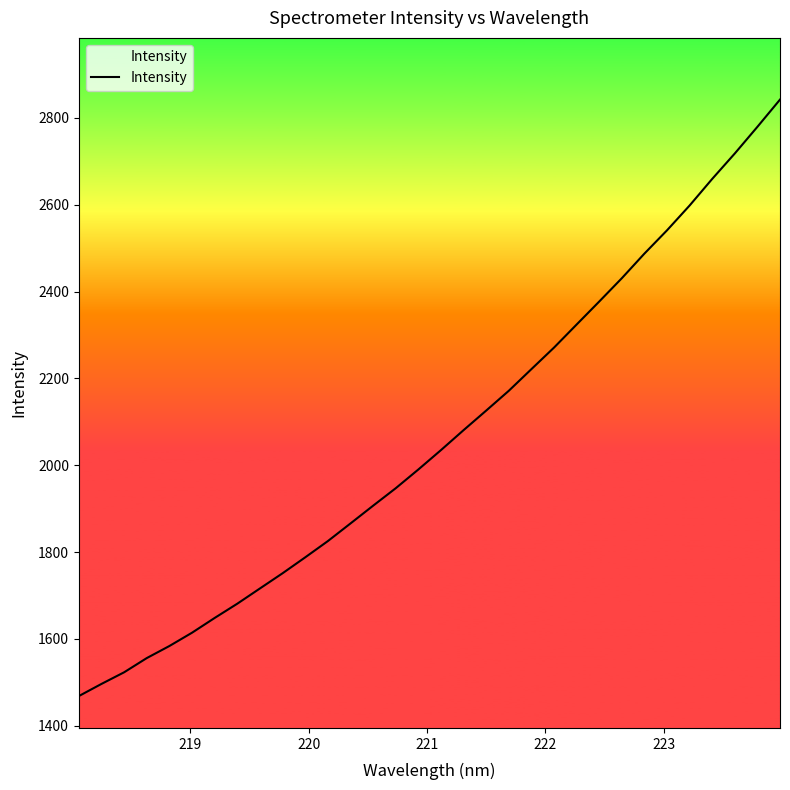

What is the average value?

2063.2